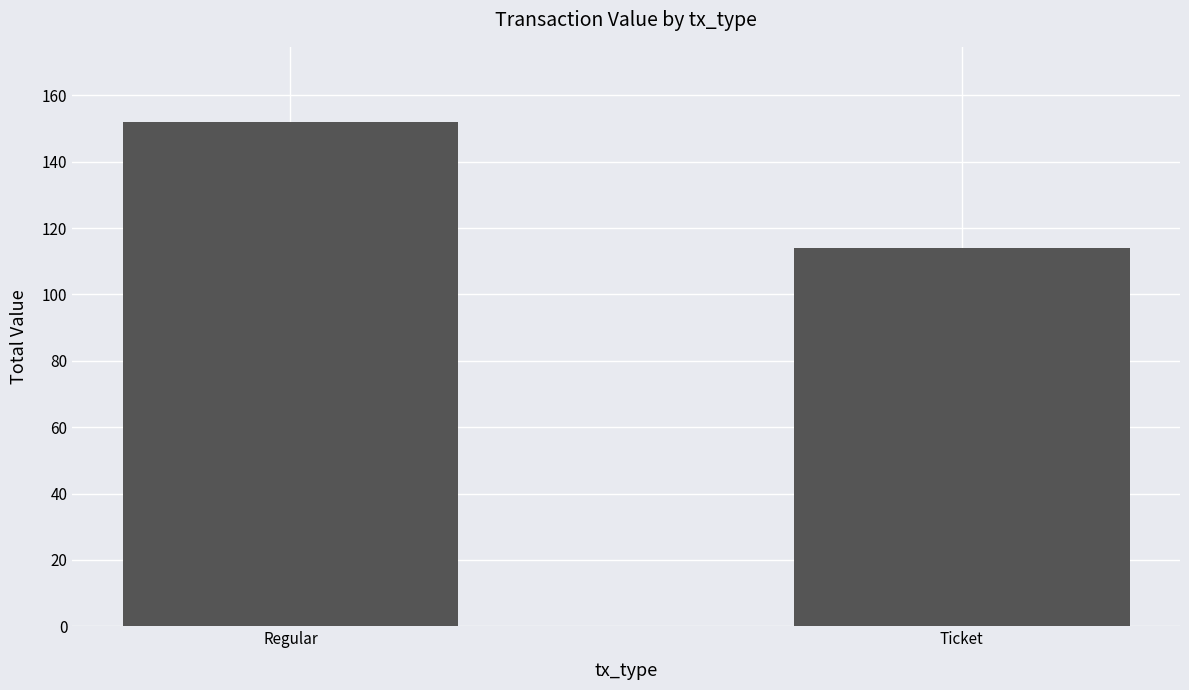

Between Regular and Ticket, which is larger?

Regular